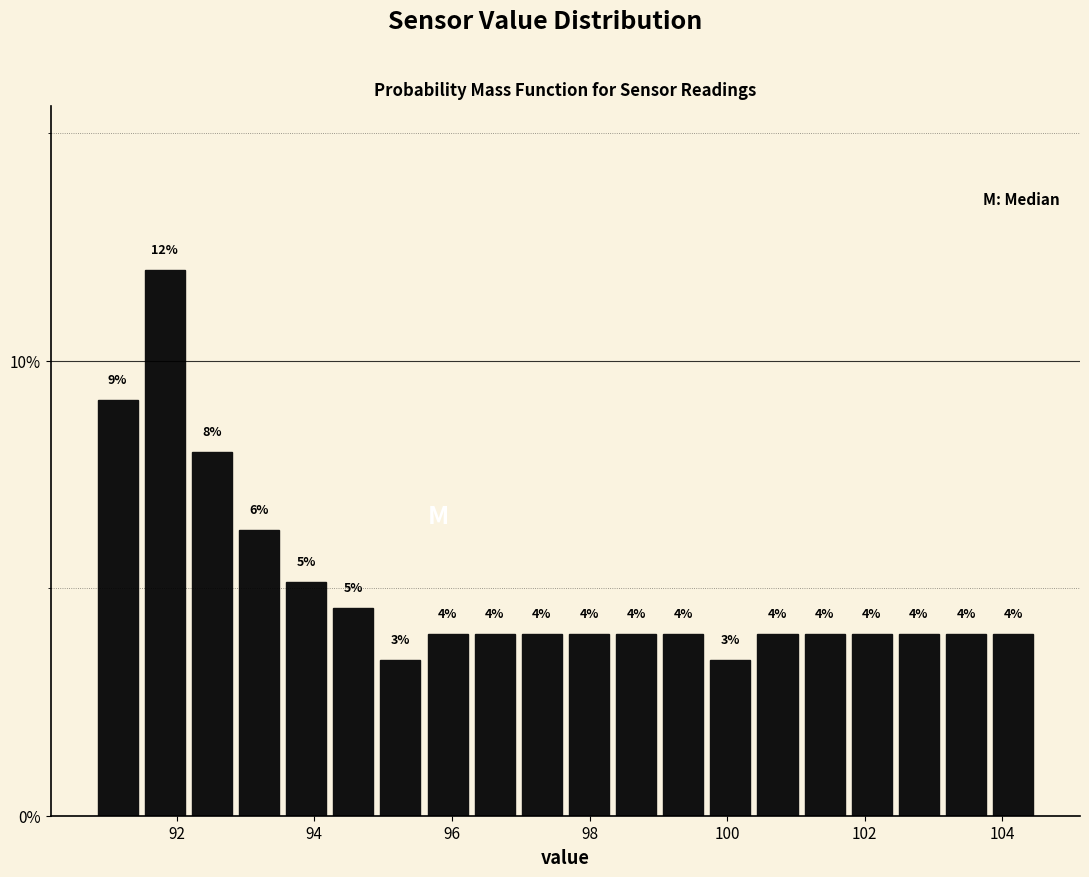

Around what value on the x-axis is the tallest bar? Give the approximate position of its centre, as read against the axis.

91.8